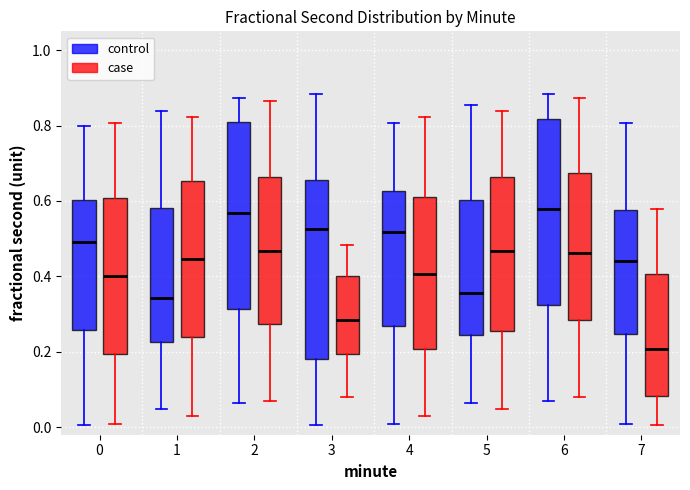

Reading left to right, transcribe this box plot: for each box, give where its median line is, the range the box spans, and where its two whiskers end, as read against the y-axis. The values are not printed on the chart, so give them approximately, as read against the axis.

0 (control): median 0.50, box 0.26 to 0.60, whiskers 0.00 to 0.80
0 (case): median 0.40, box 0.20 to 0.60, whiskers 0.00 to 0.80
1 (control): median 0.34, box 0.22 to 0.58, whiskers 0.04 to 0.84
1 (case): median 0.44, box 0.24 to 0.66, whiskers 0.02 to 0.82
2 (control): median 0.56, box 0.32 to 0.80, whiskers 0.06 to 0.88
2 (case): median 0.46, box 0.28 to 0.66, whiskers 0.08 to 0.86
3 (control): median 0.52, box 0.18 to 0.66, whiskers 0.00 to 0.88
3 (case): median 0.28, box 0.20 to 0.40, whiskers 0.08 to 0.48
4 (control): median 0.52, box 0.26 to 0.62, whiskers 0.00 to 0.80
4 (case): median 0.40, box 0.20 to 0.62, whiskers 0.02 to 0.82
5 (control): median 0.36, box 0.24 to 0.60, whiskers 0.06 to 0.86
5 (case): median 0.46, box 0.26 to 0.66, whiskers 0.04 to 0.84
6 (control): median 0.58, box 0.32 to 0.82, whiskers 0.08 to 0.88
6 (case): median 0.46, box 0.28 to 0.68, whiskers 0.08 to 0.88
7 (control): median 0.44, box 0.24 to 0.58, whiskers 0.00 to 0.80
7 (case): median 0.20, box 0.08 to 0.40, whiskers 0.00 to 0.58